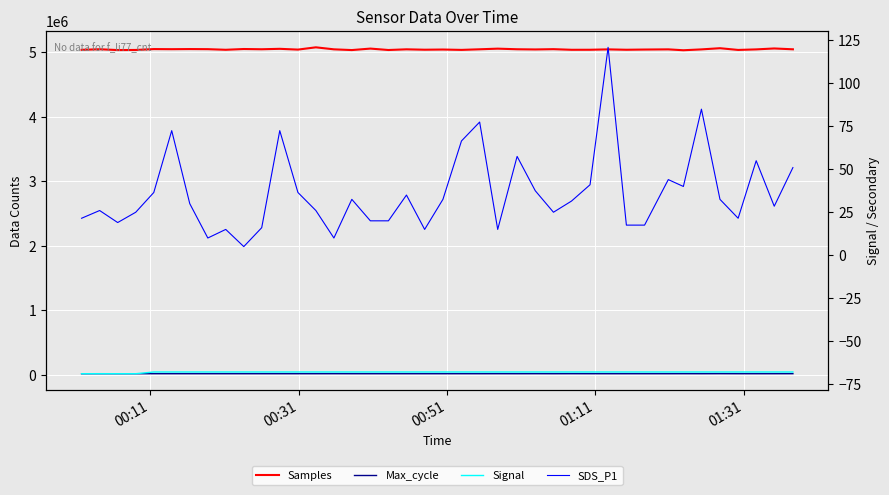

Which series has the widest spread of values?

Samples